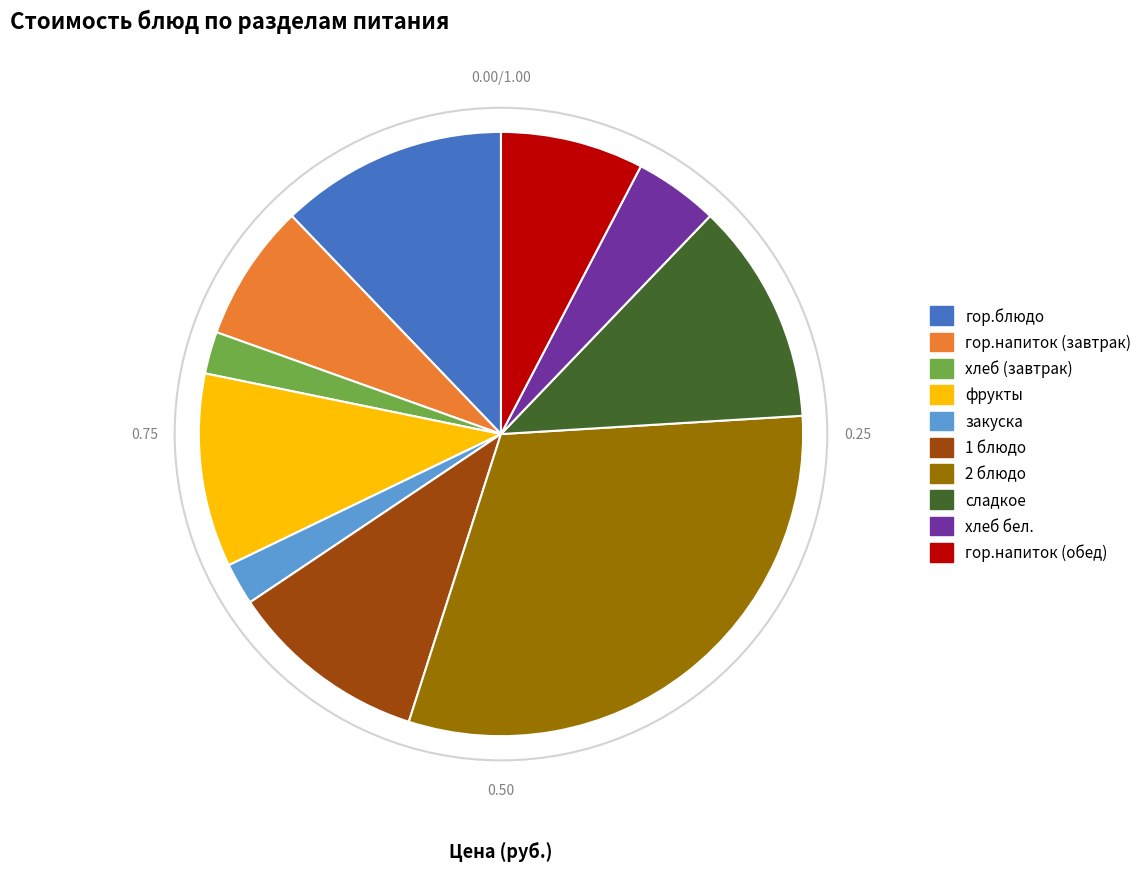

Does закуска account for over 50% of the chart?

No